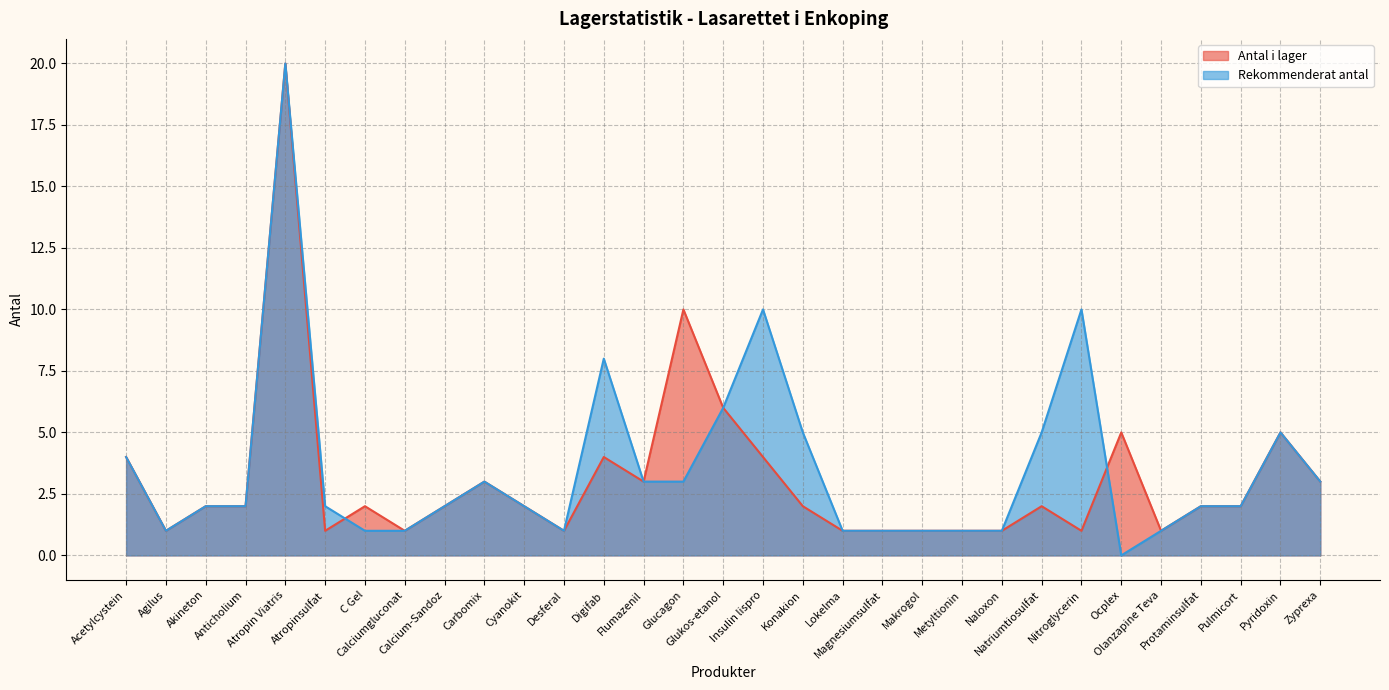

What value does the Rekommenderat antal series have at Acetylcystein, to the nearest 5?

5